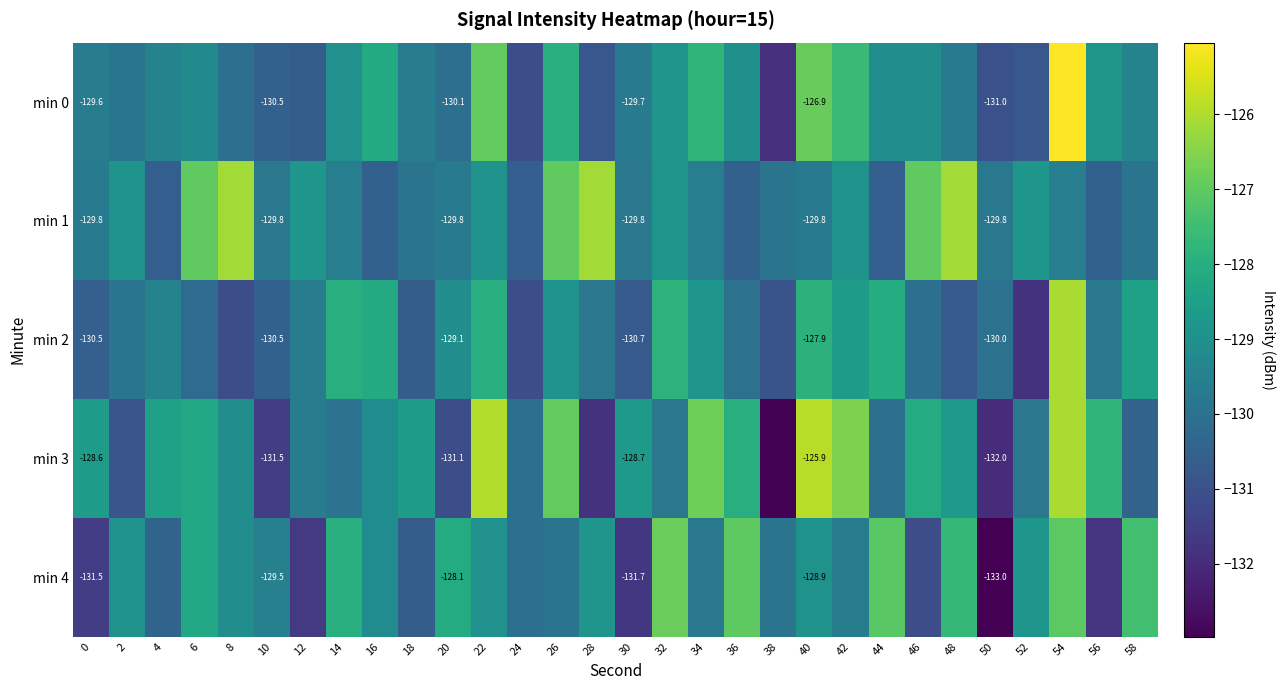

What is the difference between the maximum and minimum values in the min 2 series?

5.8